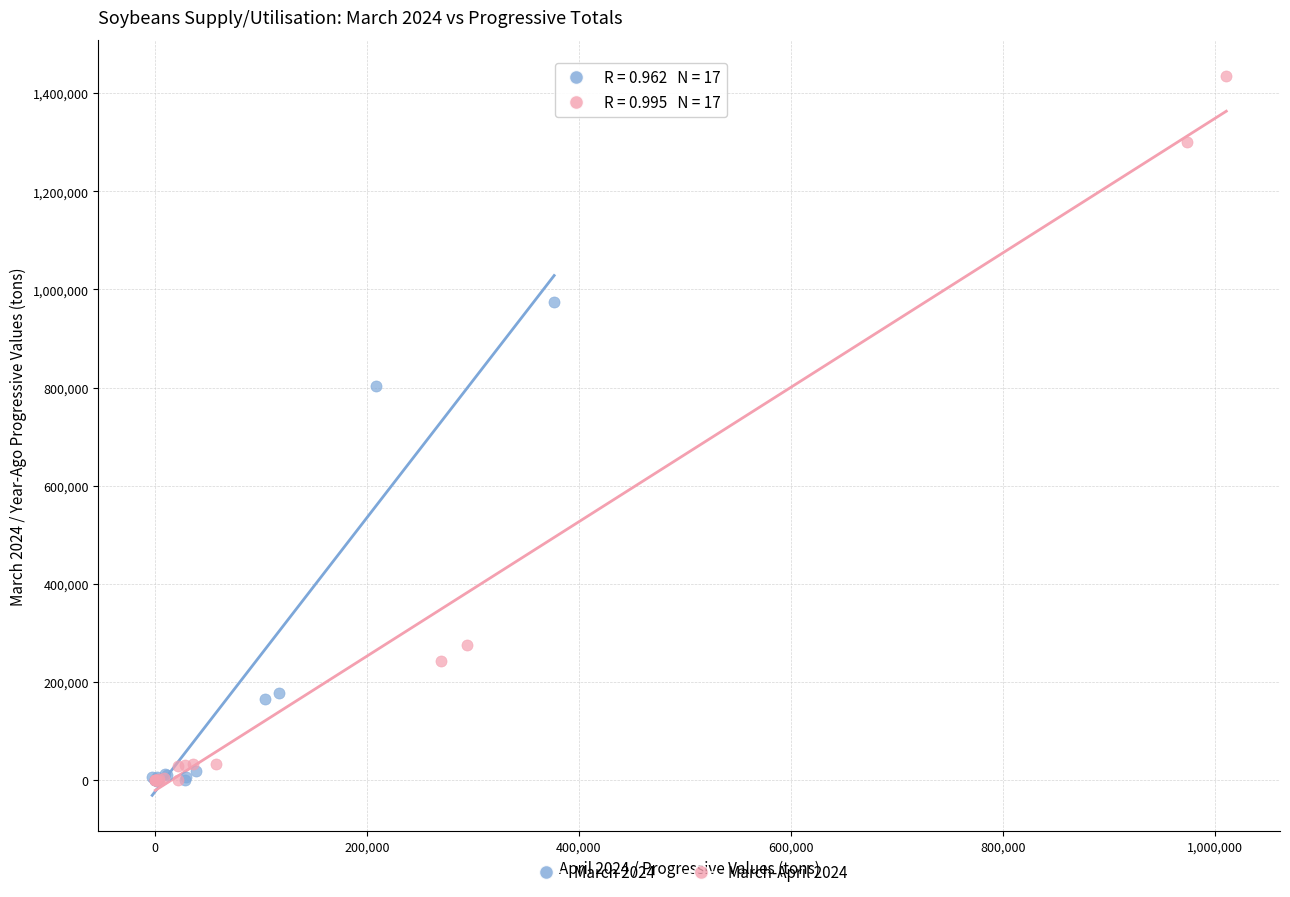

Which series reaches the maximum Y coordinate?

March-April 2024